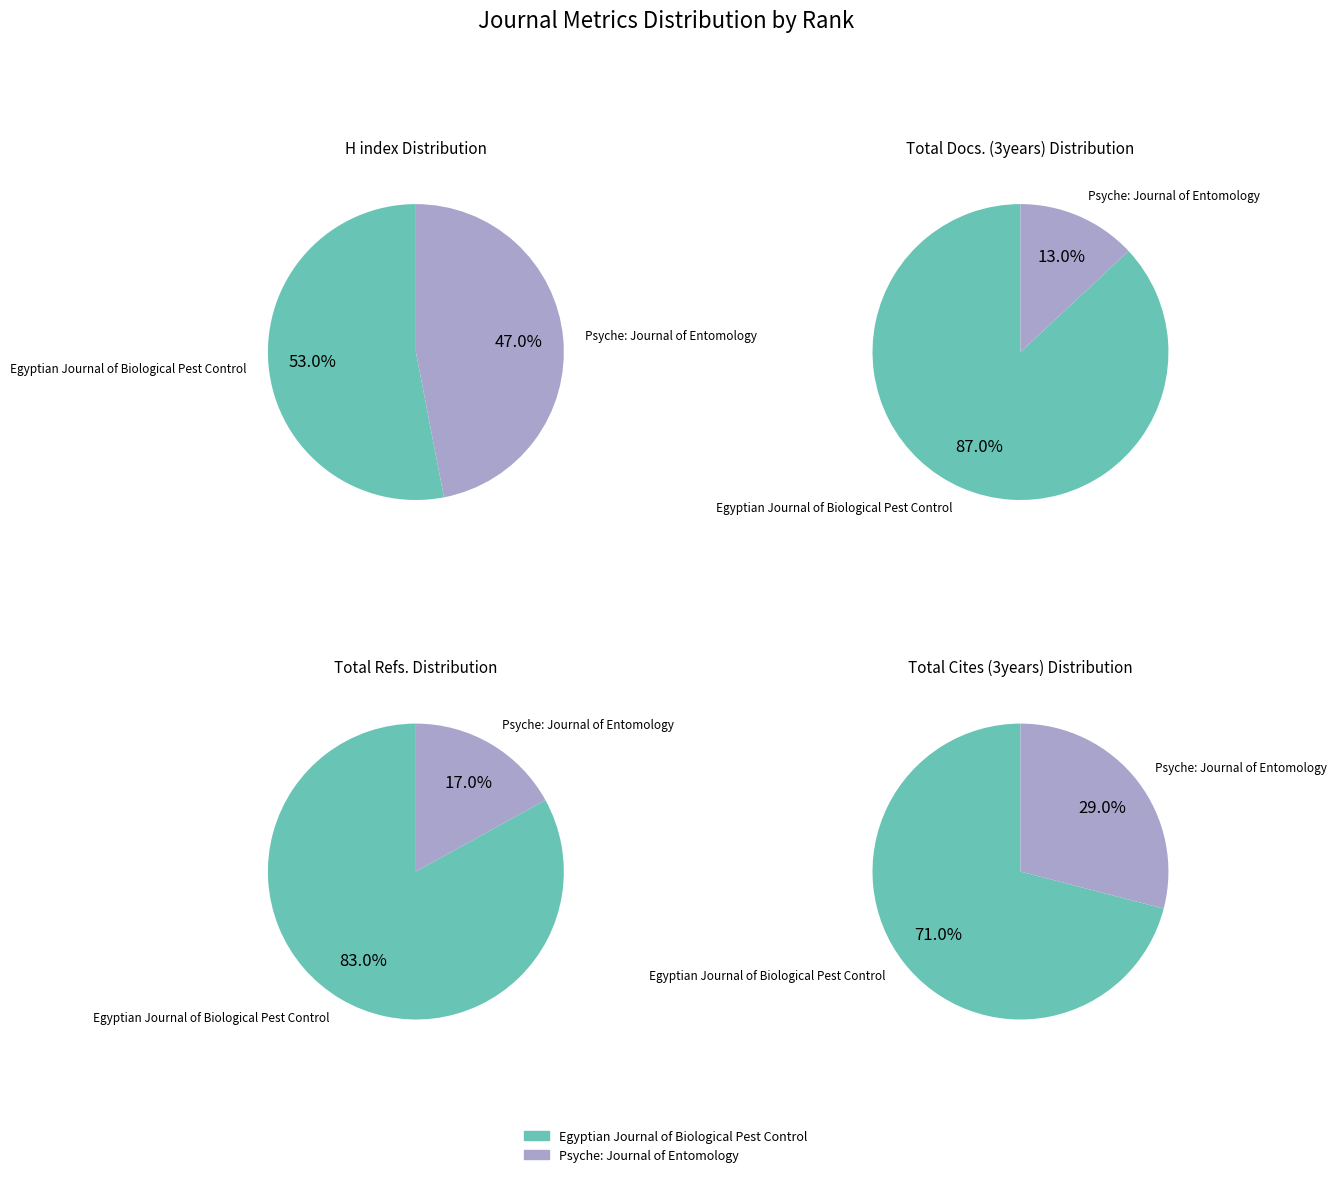

To the nearest percent, what is the average slice percentage?

50%